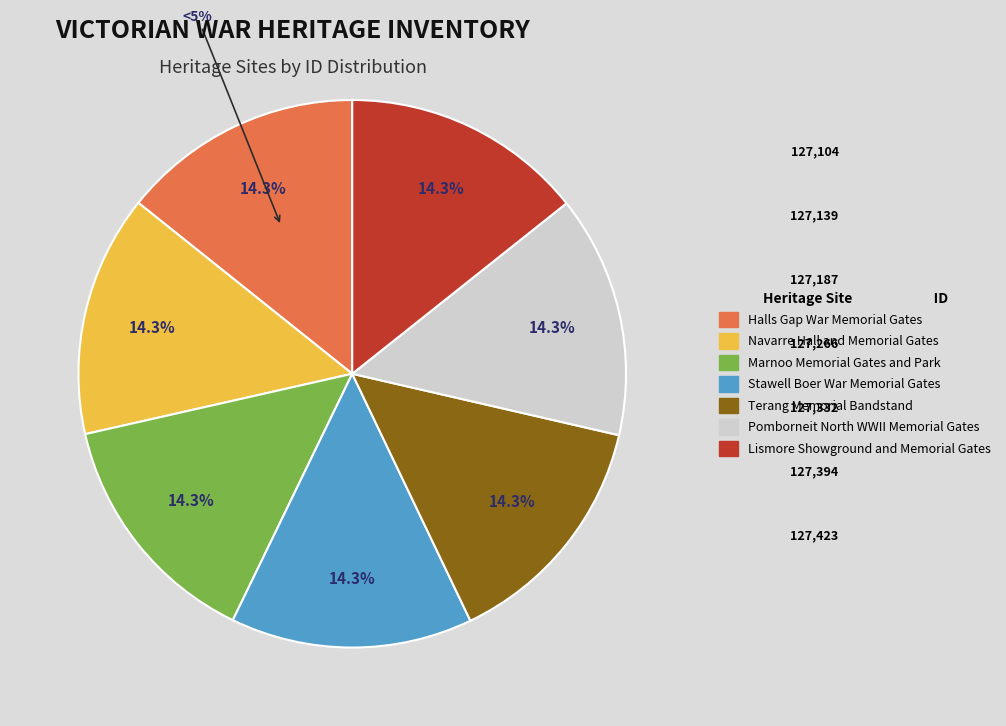

What is the total percentage of Lismore Showground and Memorial Gates and Marnoo Memorial Gates and Park?

28.6%